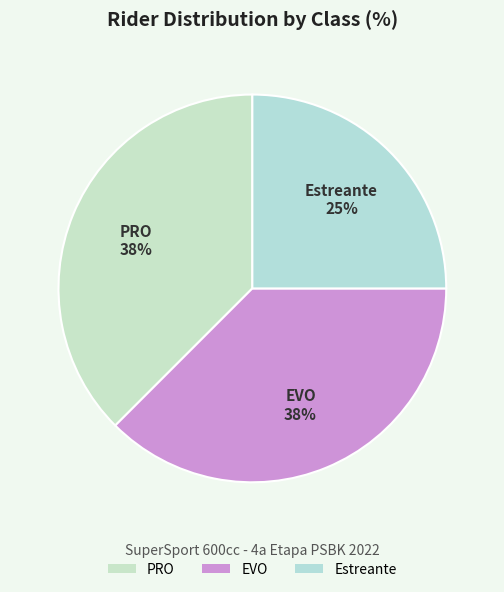

Which category has the smallest portion of the pie?

Estreante